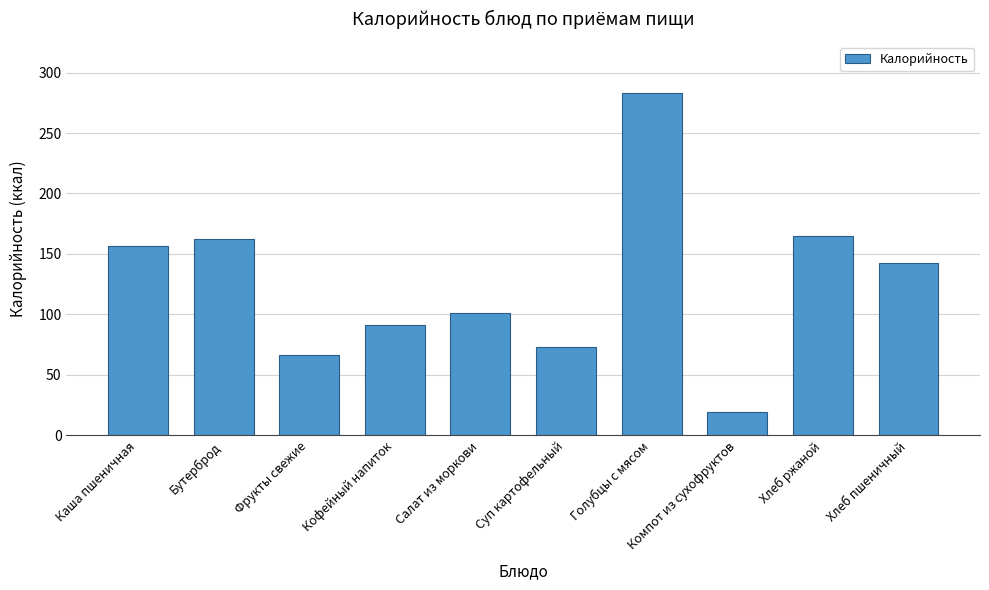

At which category does the chart reach its minimum across all series?

Компот из сухофруктов